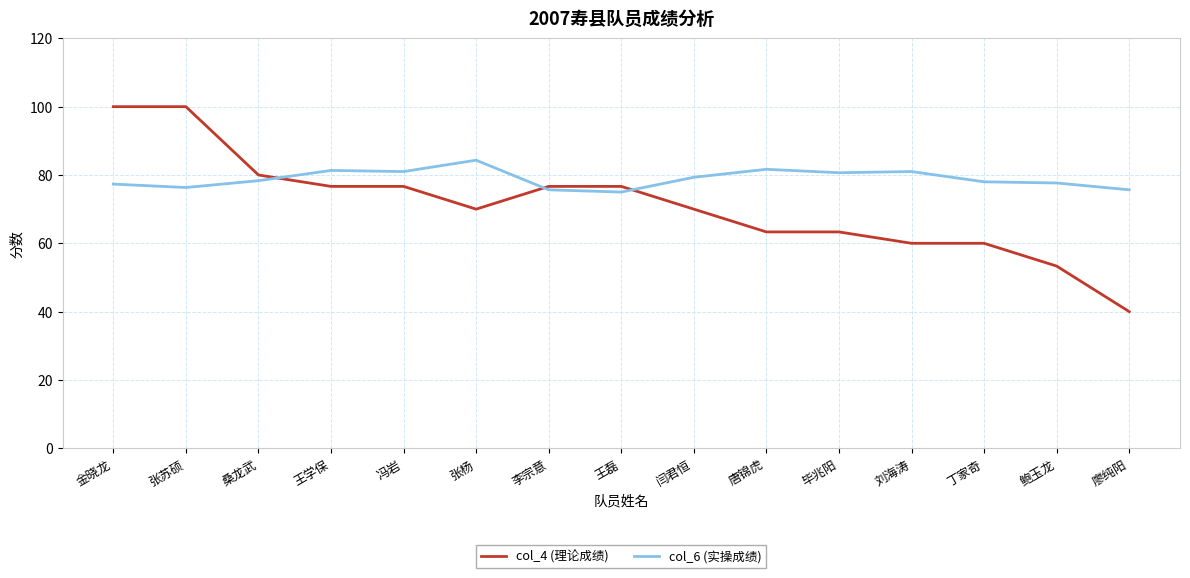

At how many categories does at least one series exceed 47?

15